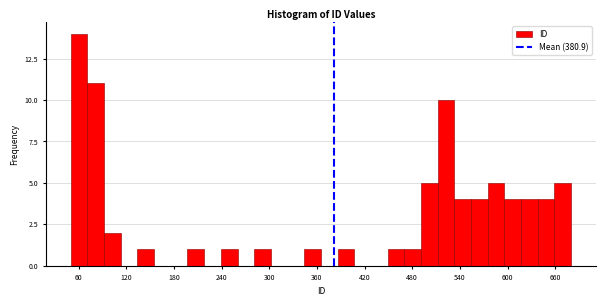

Read against the x-axis, roughly where is the centre of the tallest bar?

60